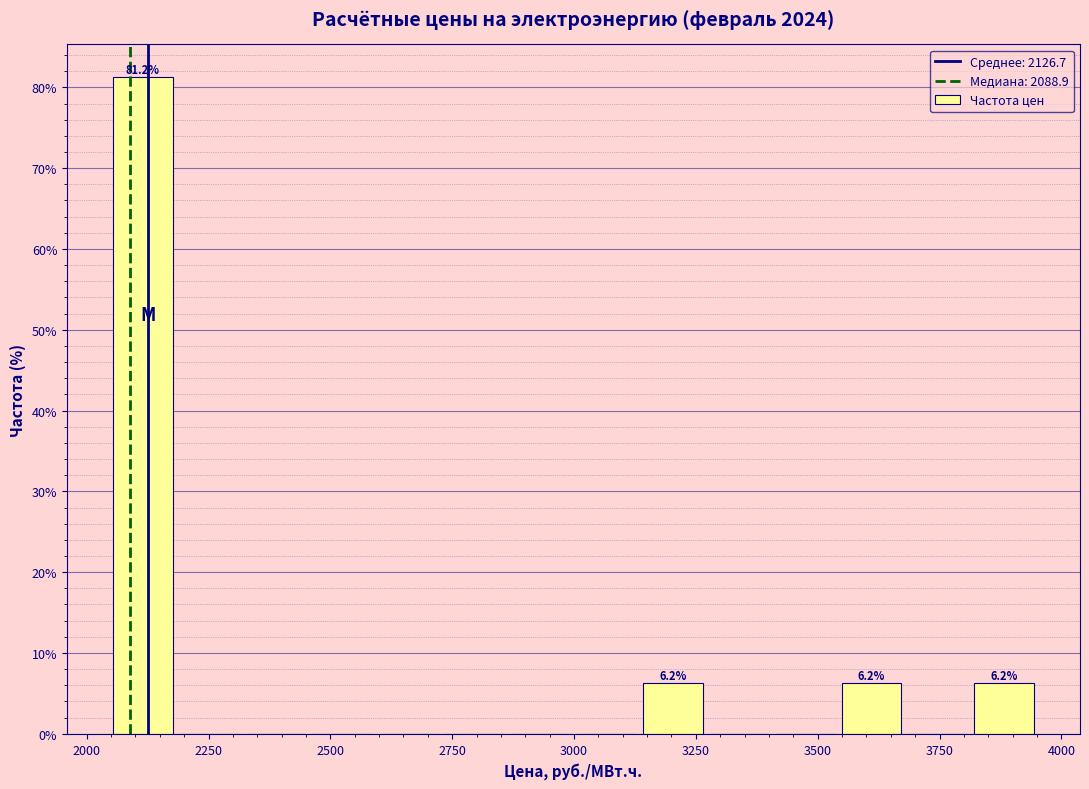

Around what value on the x-axis is the tallest bar? Give the approximate position of its centre, as read against the axis.

2100